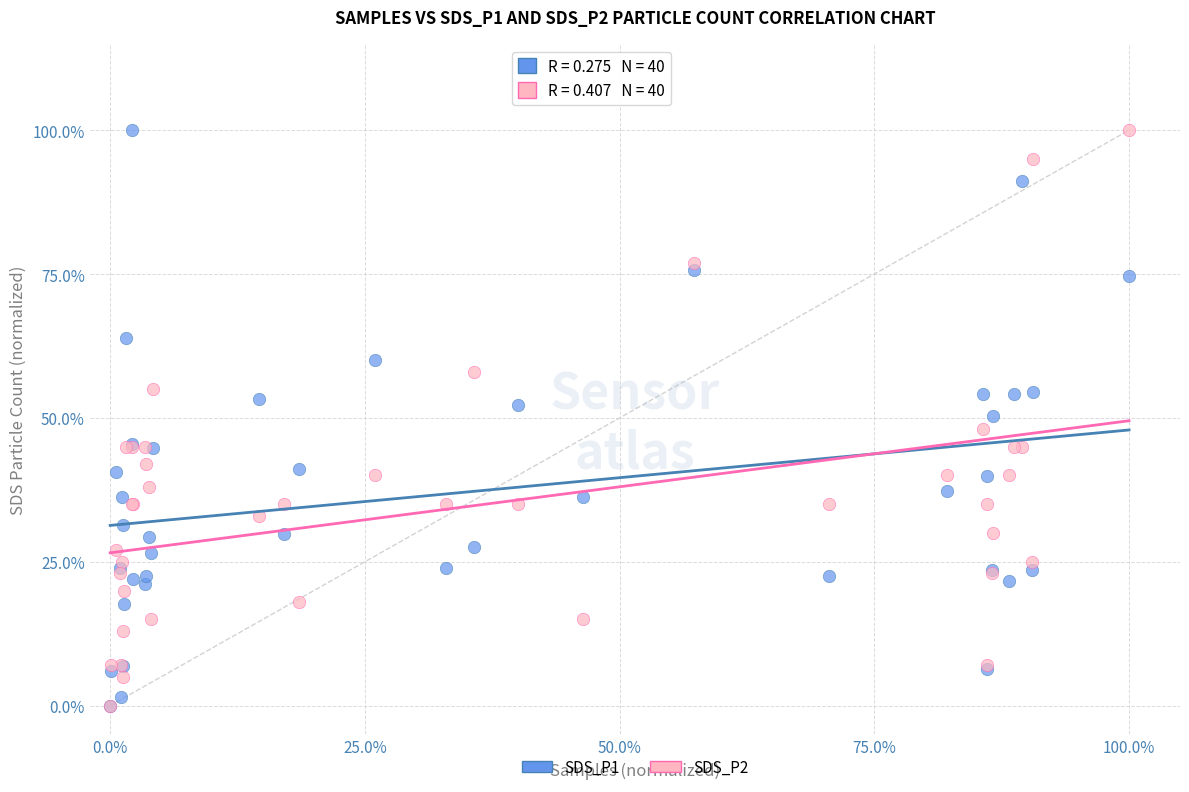

What are all the series names shown in the legend?

SDS_P1, SDS_P2